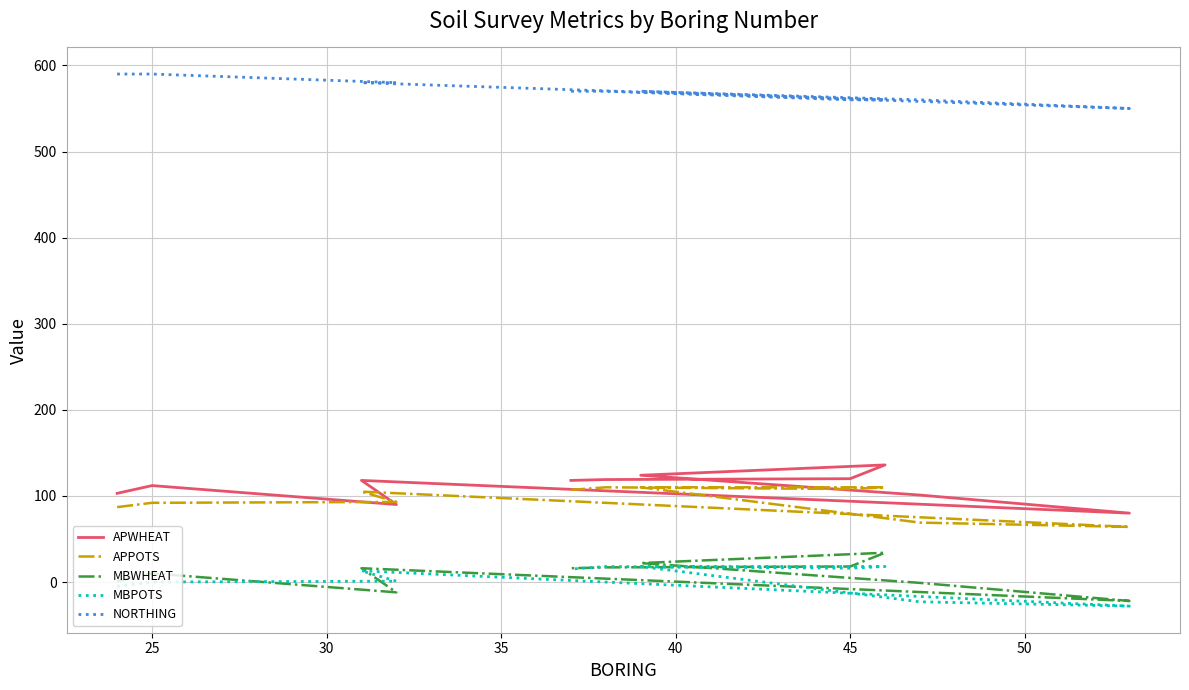

Which series has the largest total across all categories?

NORTHING